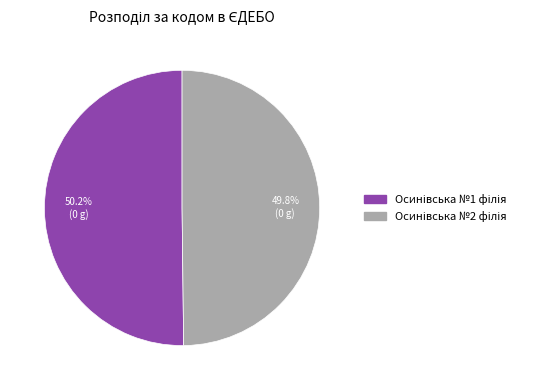

Is there any slice that represents more than half of the pie?

Yes